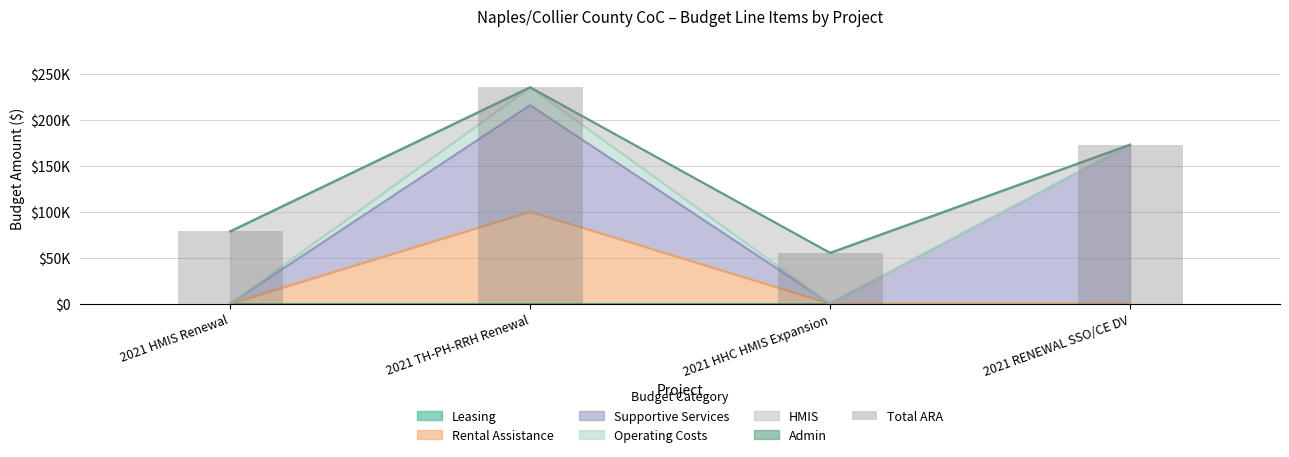

What position from the left is 2021 TH-PH-RRH Renewal?

2